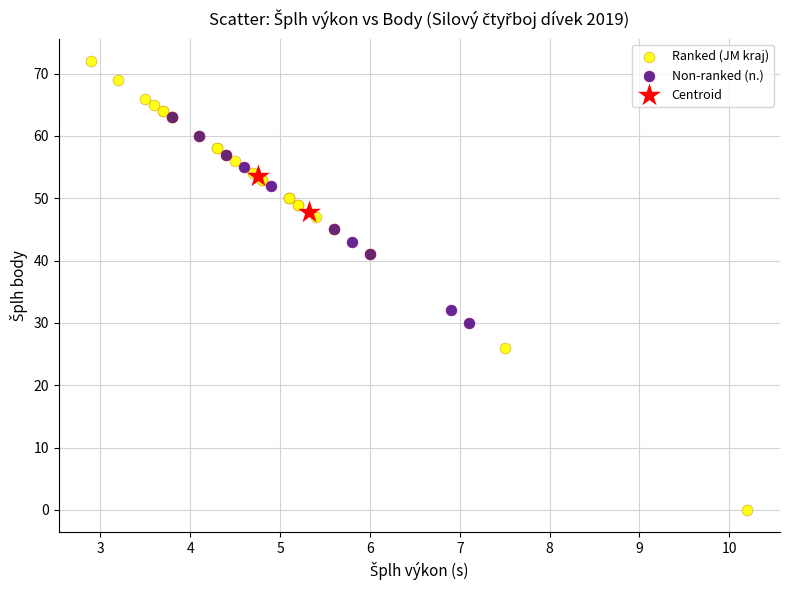

Which series contains the lowest Y value?

Ranked (JM kraj)